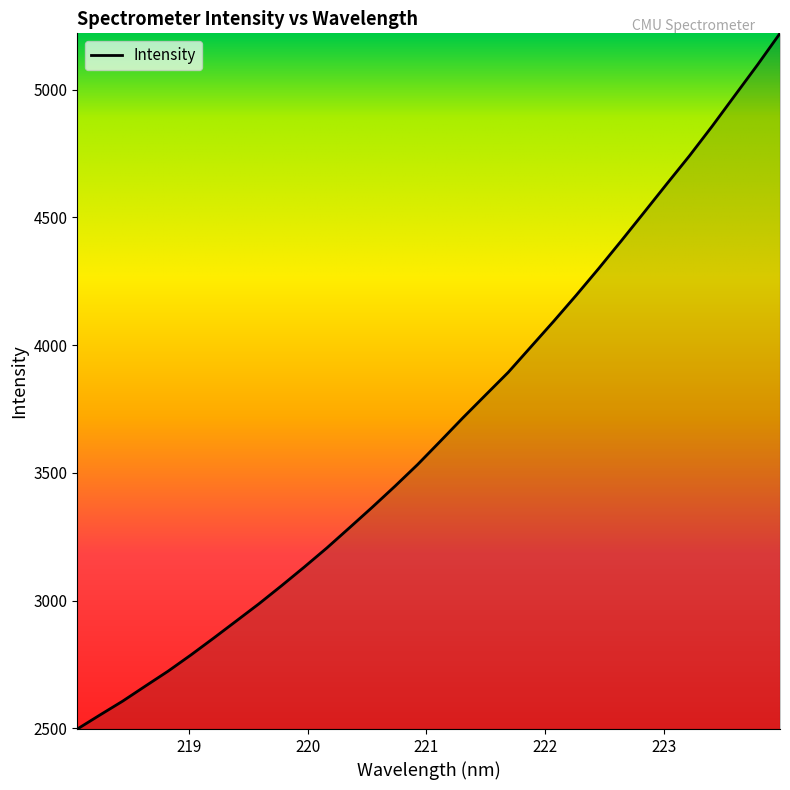

What is the maximum value shown in the chart?

5220.4